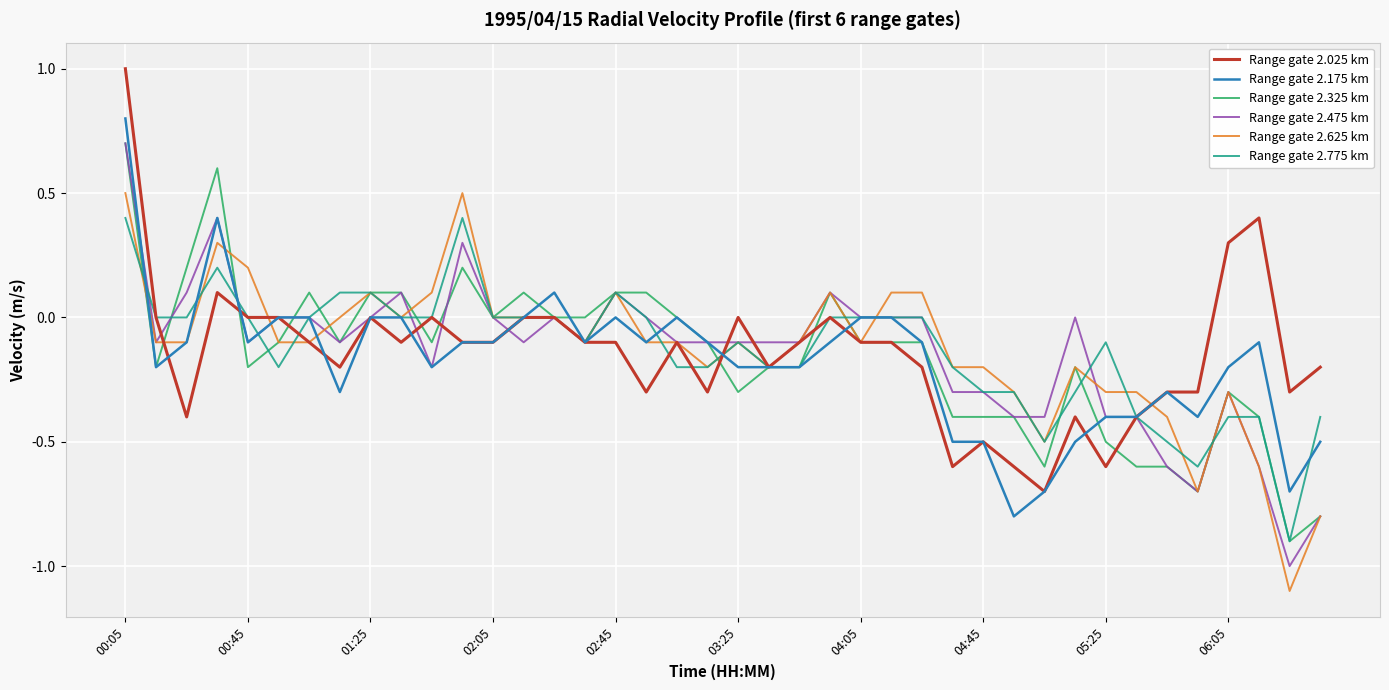

What is the greatest value displayed?

1.0